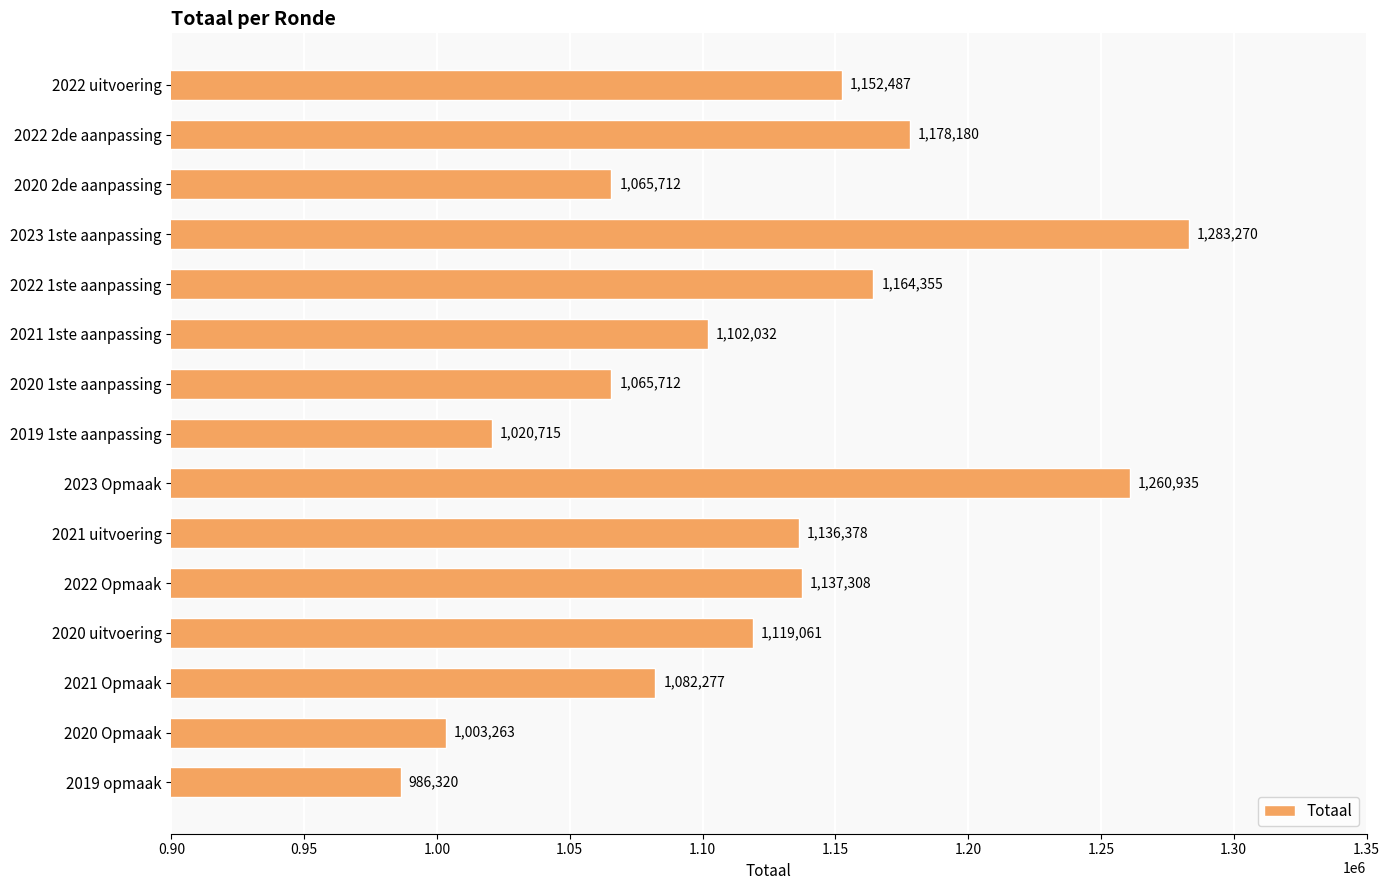

At which category does the chart reach its minimum across all series?

2019 opmaak